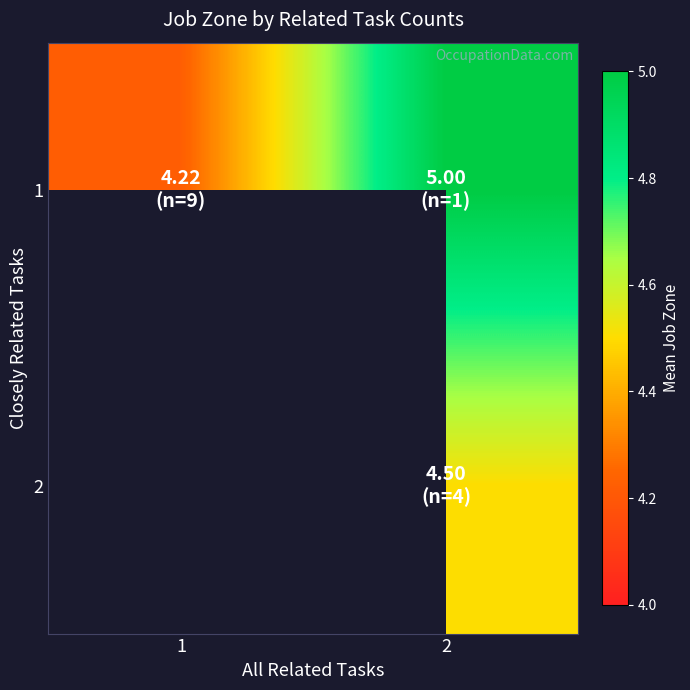

Count the number of categories in the chart.

2